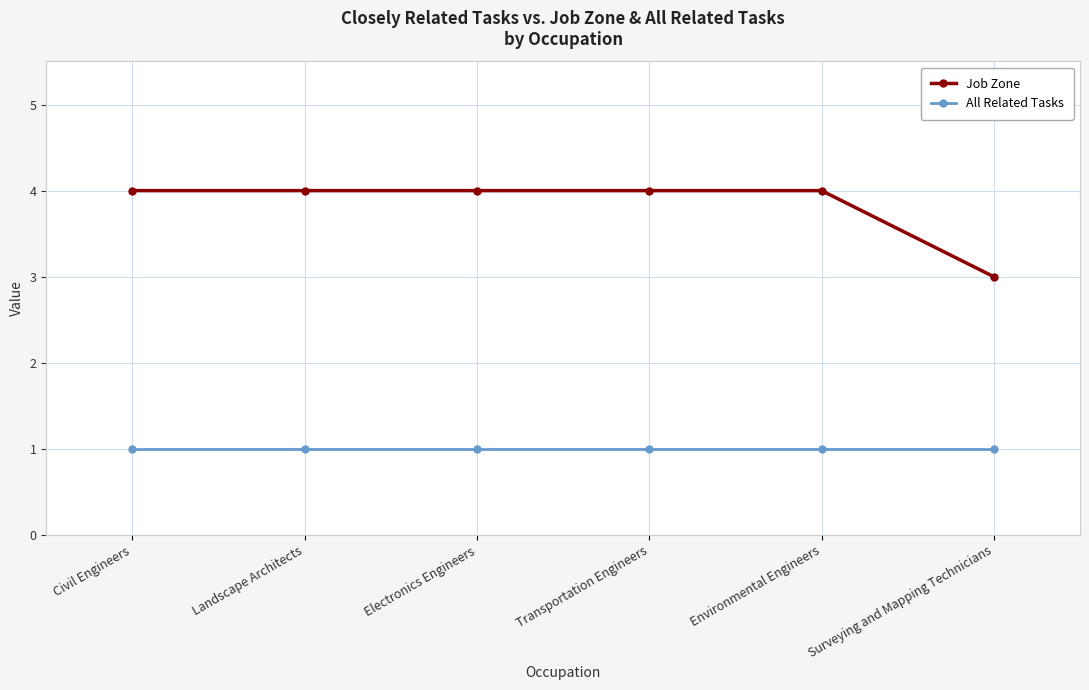

True or false: Job Zone and All Related Tasks intersect in this chart.

False